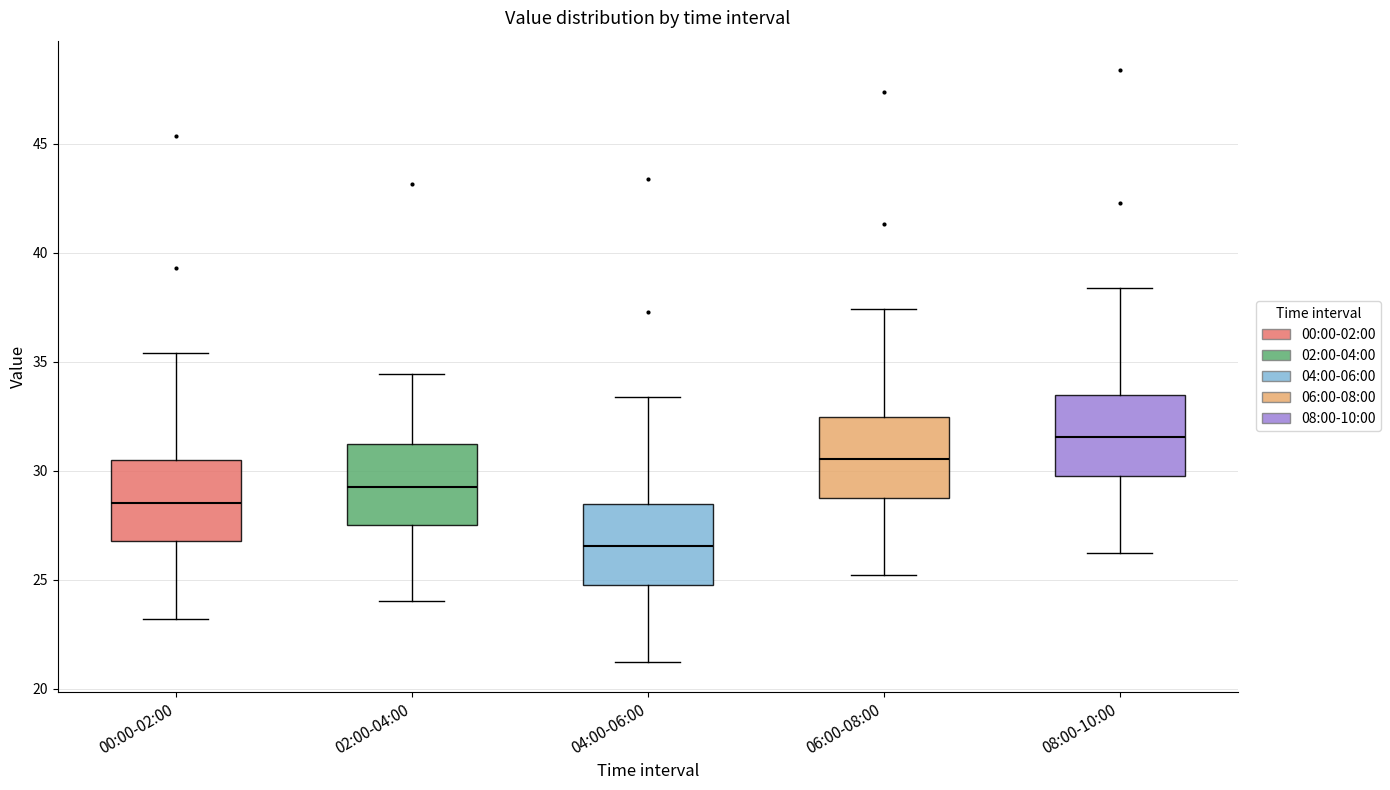

Reading left to right, read every box against the y-axis: the position of its median line, the range the box covers, and the ends of its whiskers. The values are not printed on the chart, so give them approximately, as read against the axis.

00:00-02:00: median 28.5, box 27.0 to 30.5, whiskers 23.0 to 35.5
02:00-04:00: median 29.0, box 27.5 to 31.0, whiskers 24.0 to 34.5
04:00-06:00: median 26.5, box 25.0 to 28.5, whiskers 21.0 to 33.5
06:00-08:00: median 30.5, box 29.0 to 32.5, whiskers 25.0 to 37.5
08:00-10:00: median 31.5, box 30.0 to 33.5, whiskers 26.0 to 38.5